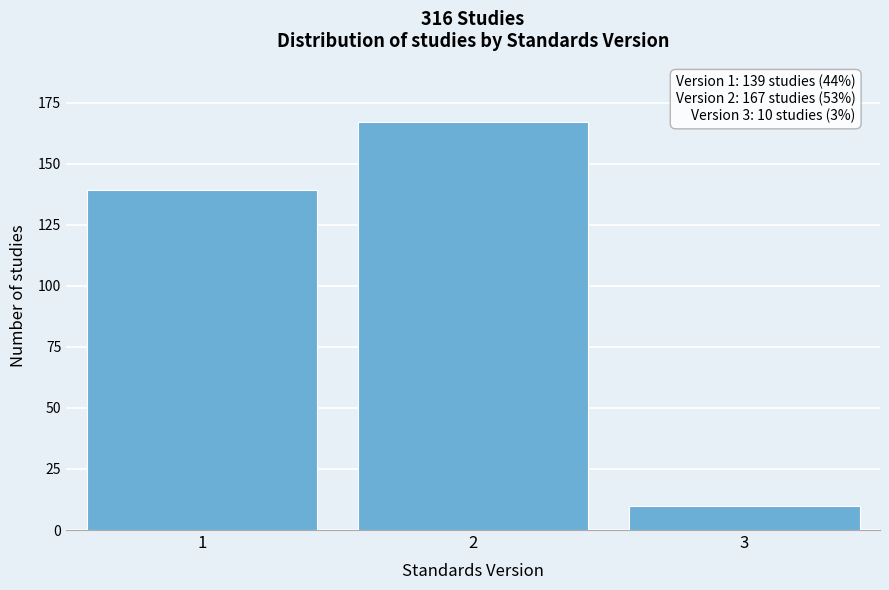

Reading left to right, transcribe all the data shown in this chart.

1=139	2=167	3=10